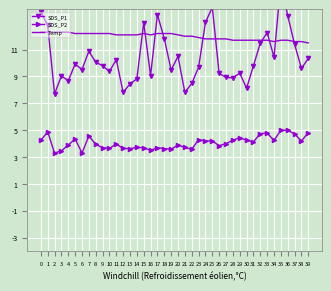

What is the highest value of the SDS_P2 series?

5.0